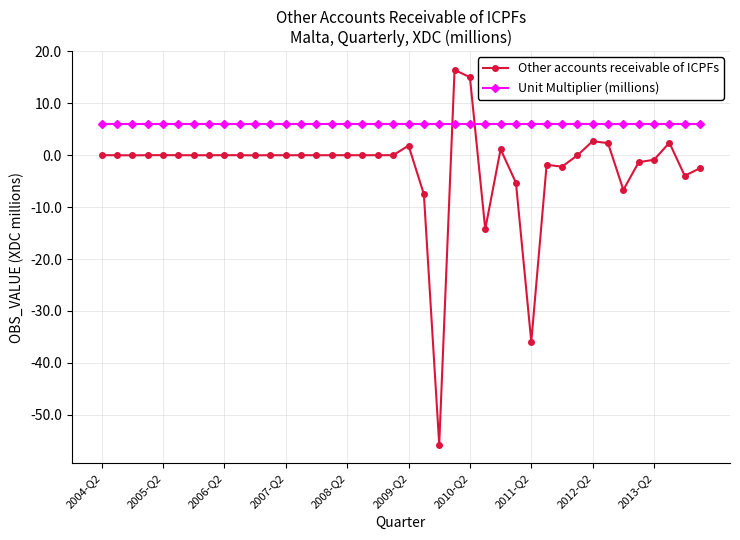

Which series has the largest range (max minus min)?

Other accounts receivable of ICPFs